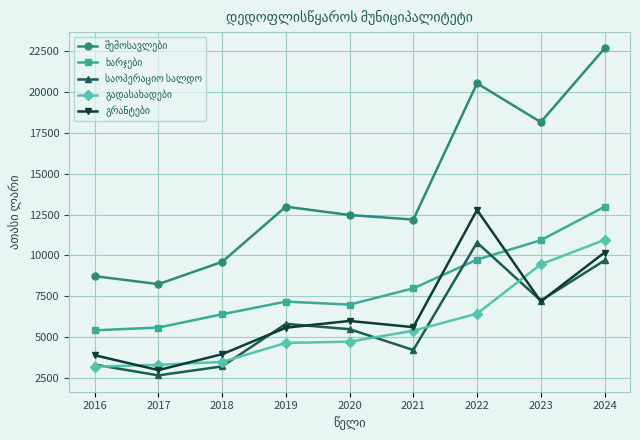

What is the total value across all series at 2023?

52953.9